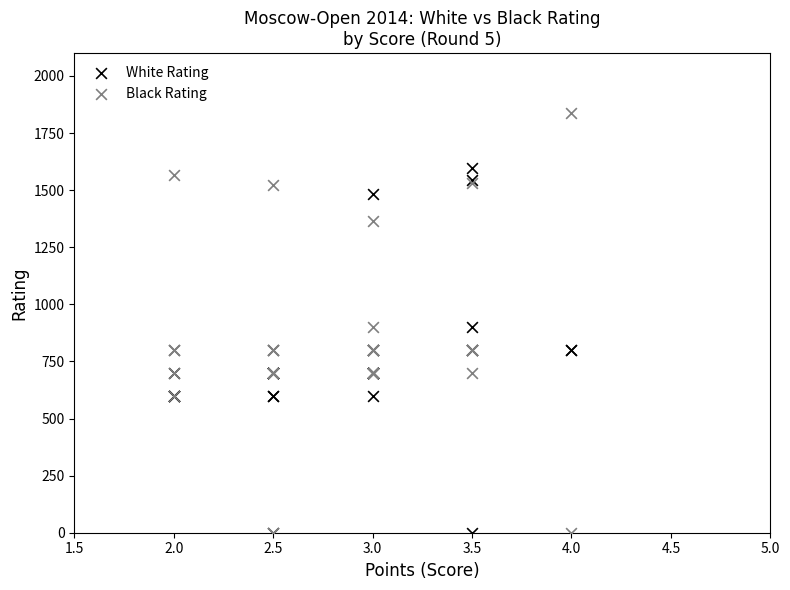

Which series contains the highest Y value?

Black Rating